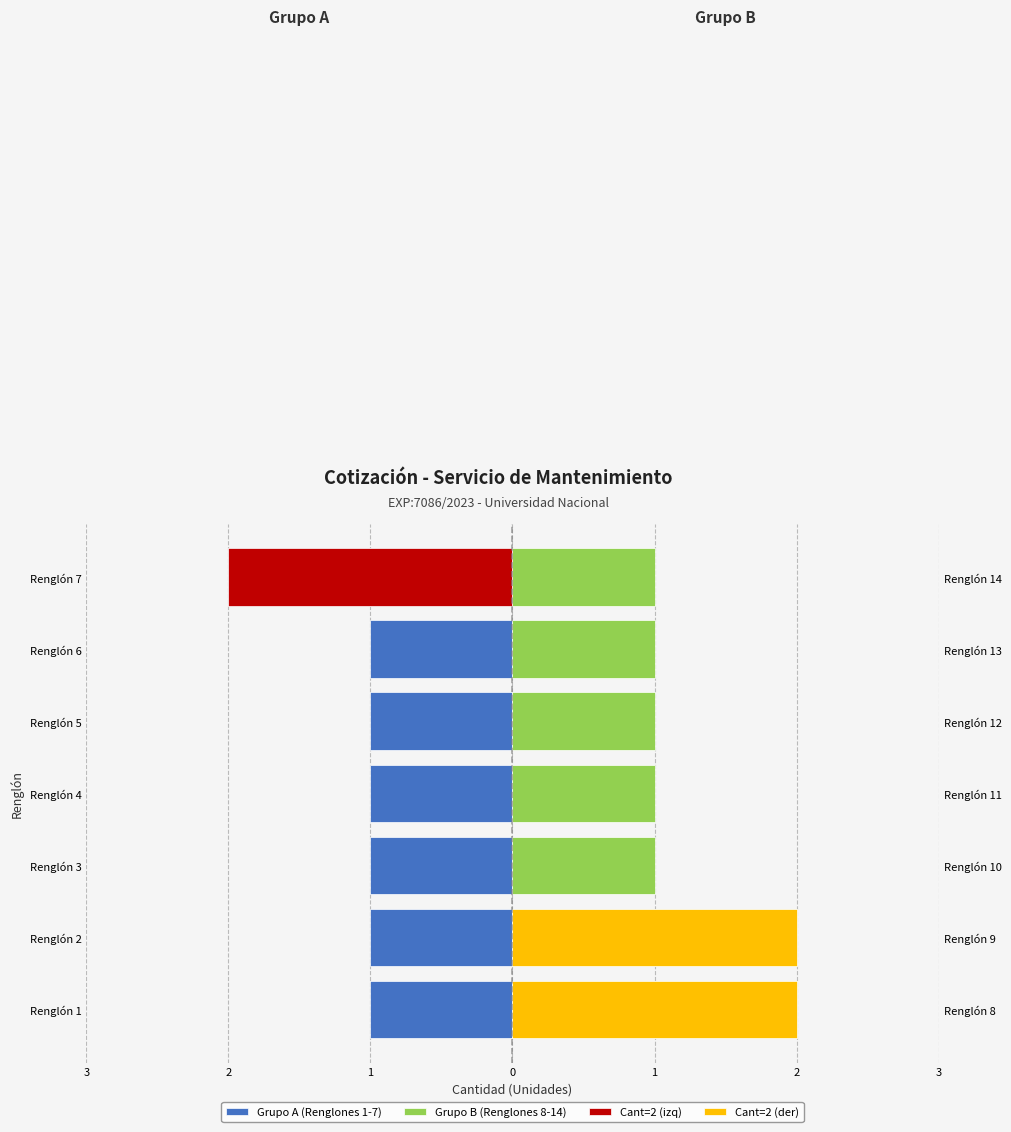

What is the value of the Grupo B (Renglones 8-14) bar at the 1st from the left?

2